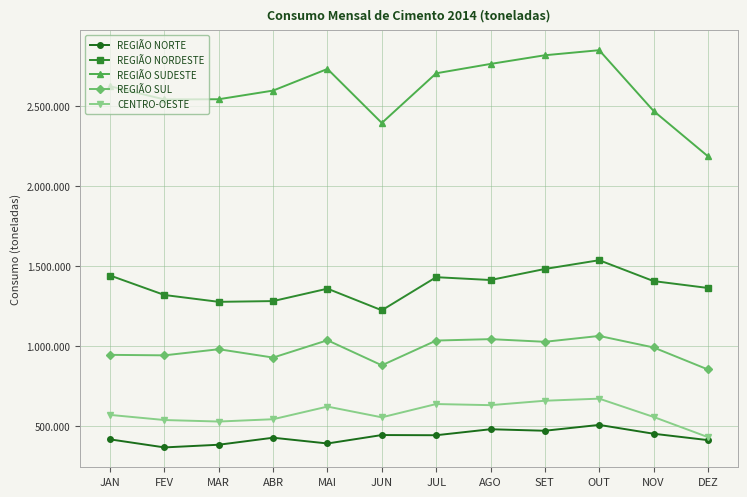

What are all the series names shown in the legend?

REGIÃO NORTE, REGIÃO NORDESTE, REGIÃO SUDESTE, REGIÃO SUL, CENTRO-OESTE